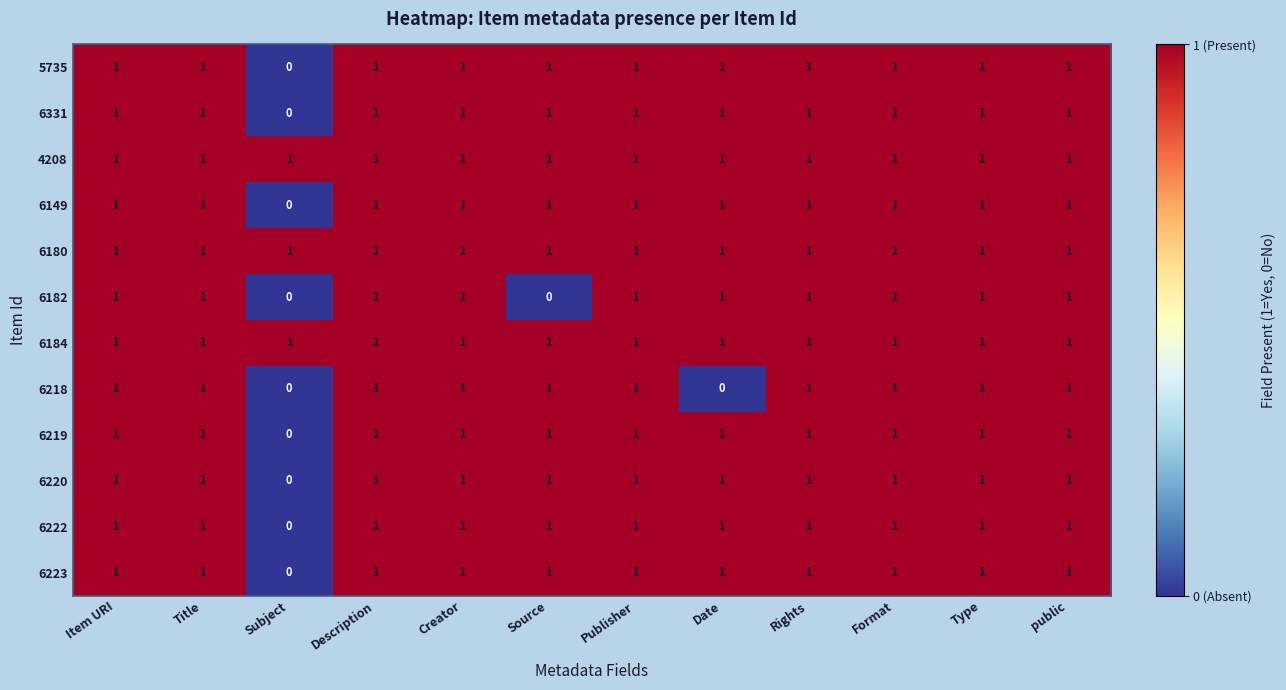

Where is 6223 nearest to the value 0?

Subject